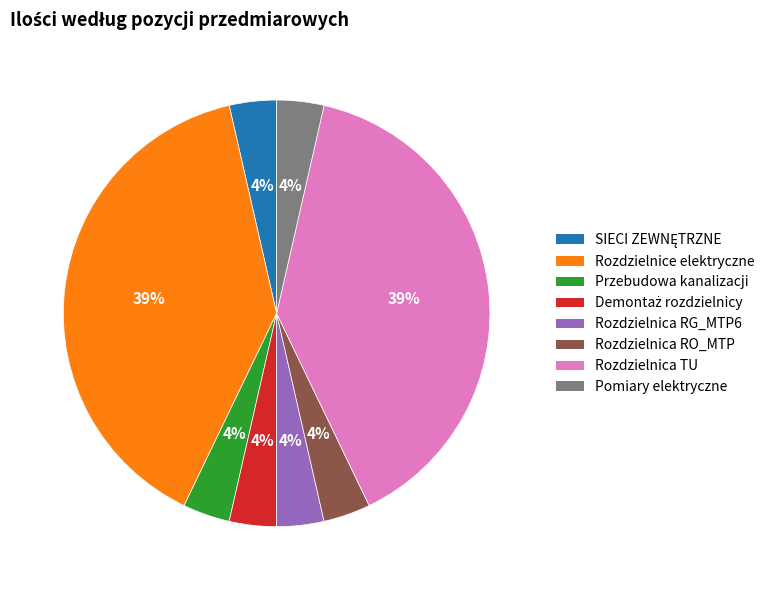

How many segments does this pie chart have?

8